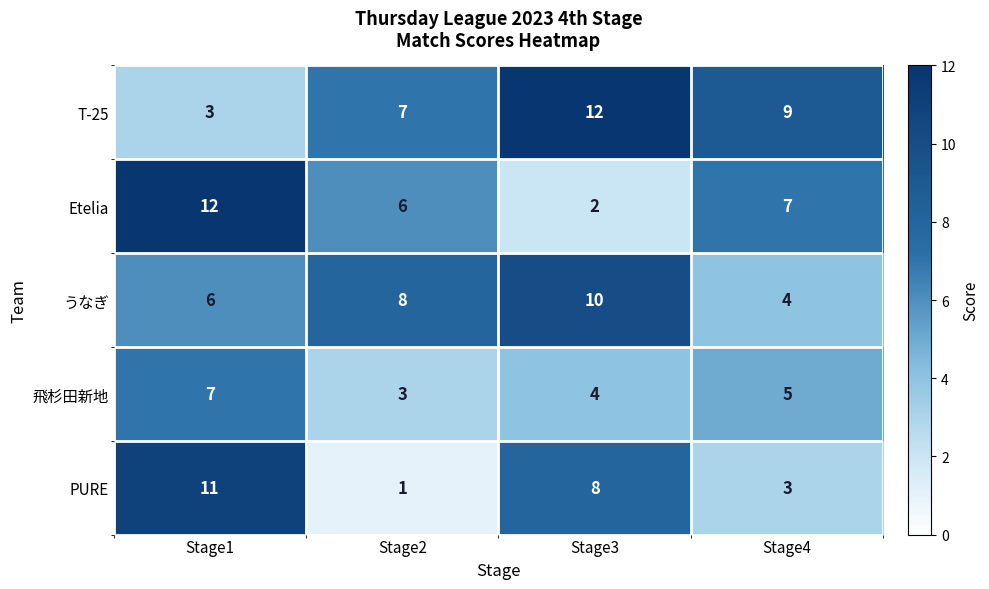

Where is うなぎ nearest to the value 7?

Stage1